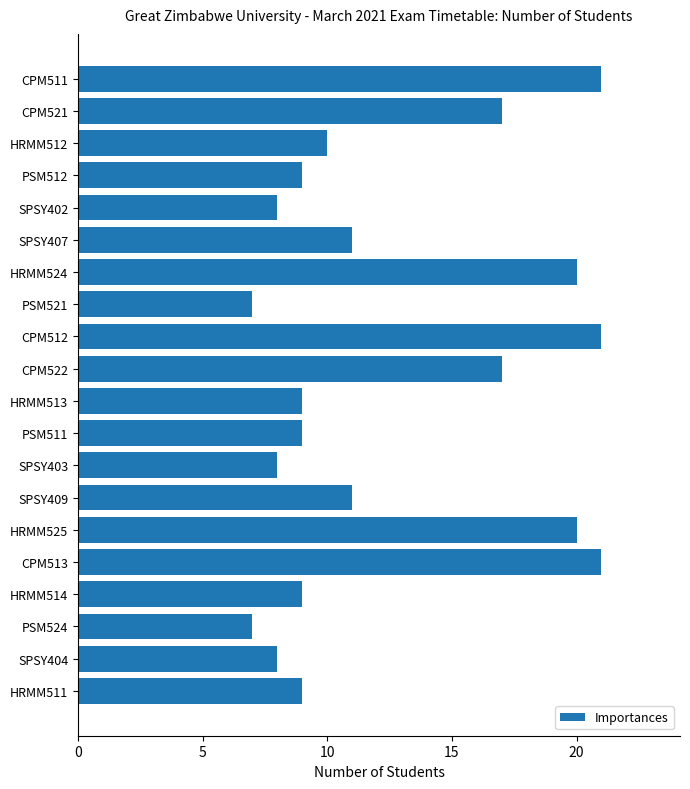

Approximately how many times larger is the value at CPM511 compared to PSM512?

2.3